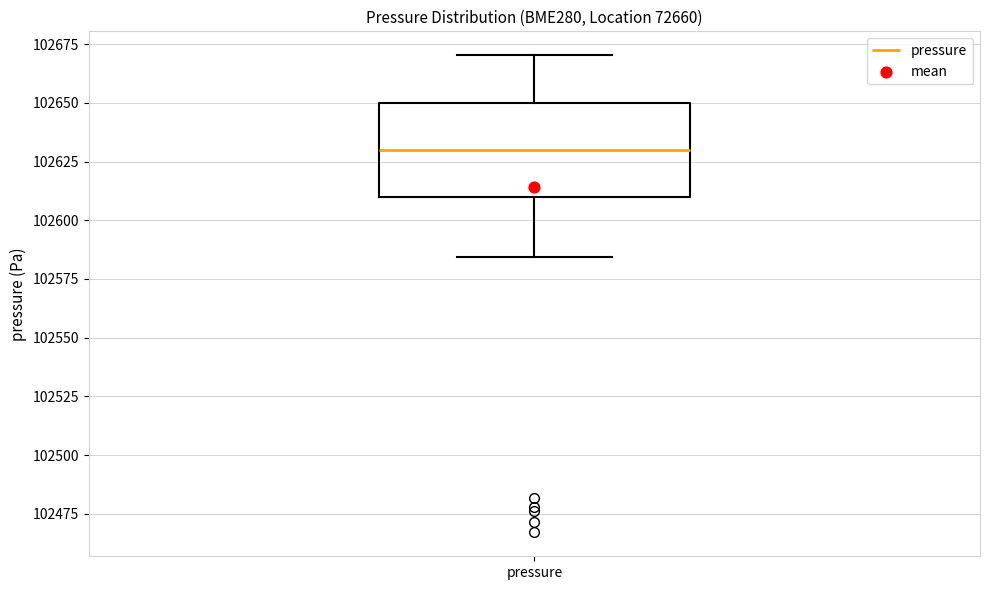

Transcribe this box plot: give where the median line is, the range the box spans, and where the two whiskers end, as read against the y-axis. The values are not printed on the chart, so give them approximately, as read against the axis.

median 102630, box 102610 to 102650, whiskers 102585 to 102670